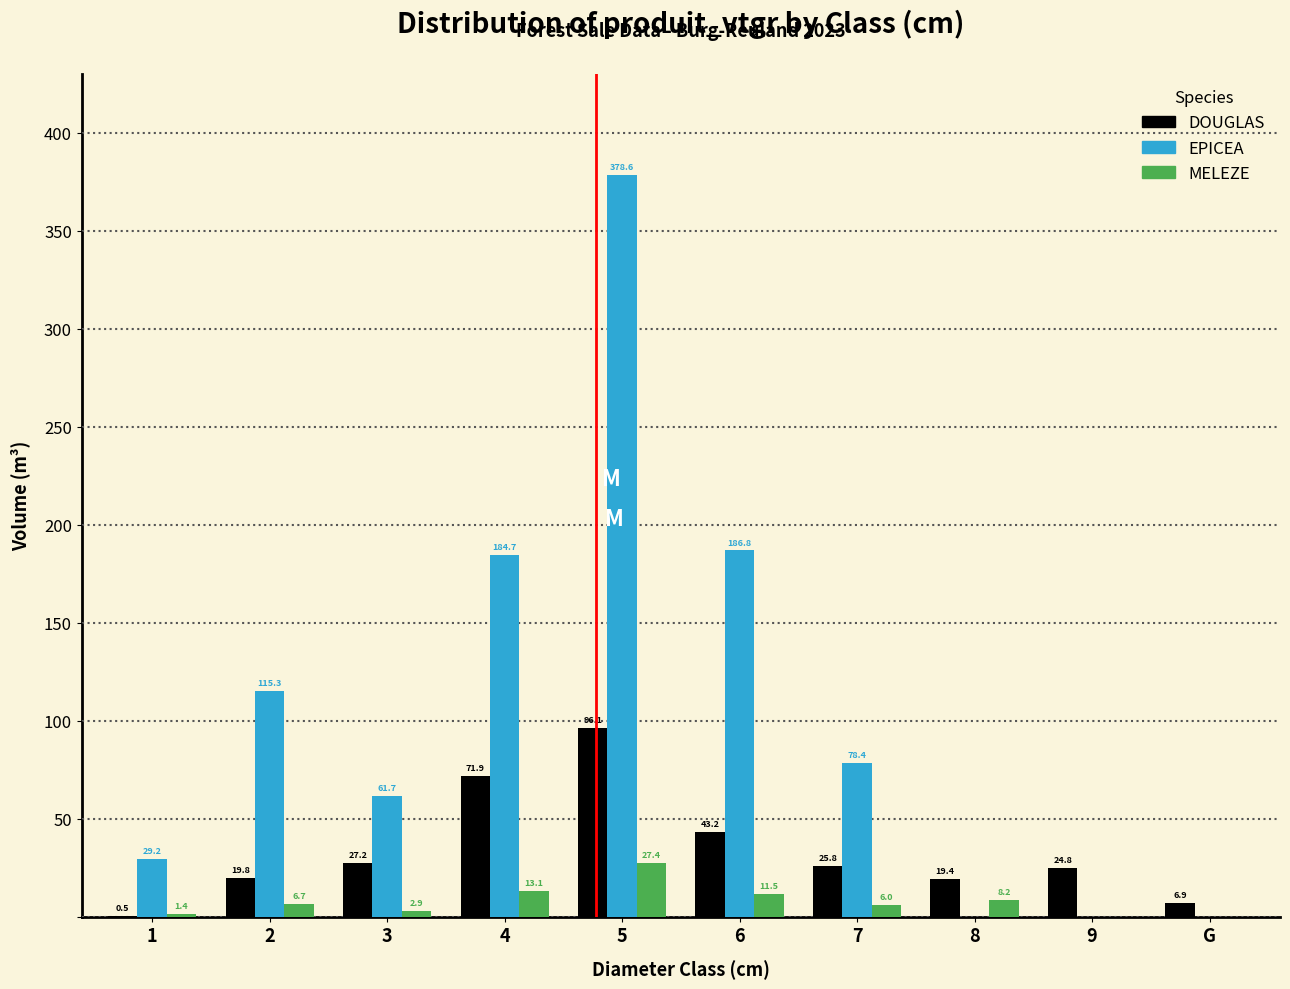

Reading left to right, extract all data points from this chart.

DOUGLAS: 1=0.5	2=19.8	3=27.2	4=71.9	5=96.1	6=43.2	7=25.8	8=19.4	9=24.8	G=6.9
EPICEA: 1=29.2	2=115.3	3=61.7	4=184.7	5=378.6	6=186.8	7=78.4	8=0.0	9=0.0	G=0.0
MELEZE: 1=1.4	2=6.7	3=2.9	4=13.1	5=27.4	6=11.5	7=6.0	8=8.2	9=0.0	G=0.0